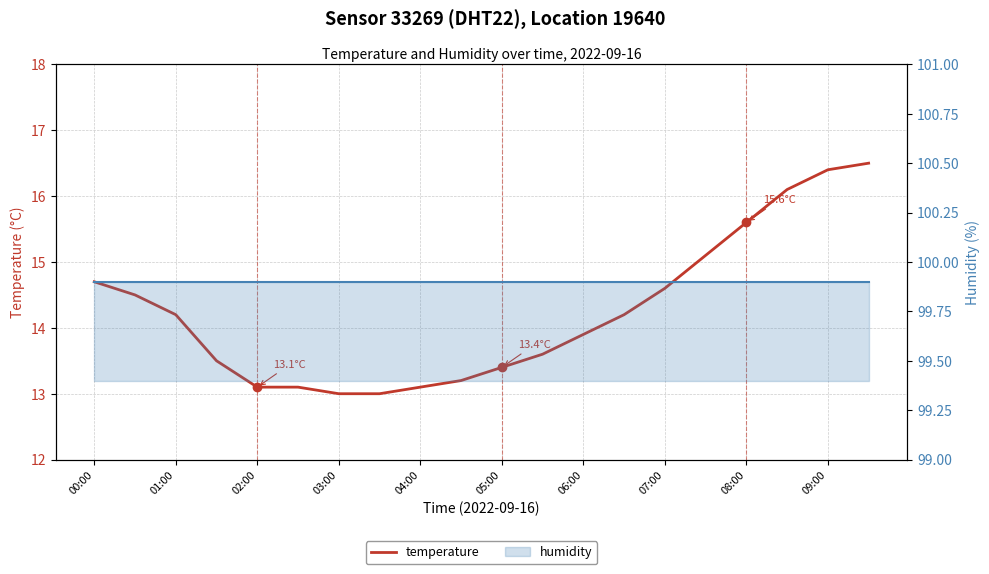

The humidity series shows 99.9 at 13. True or false?

True